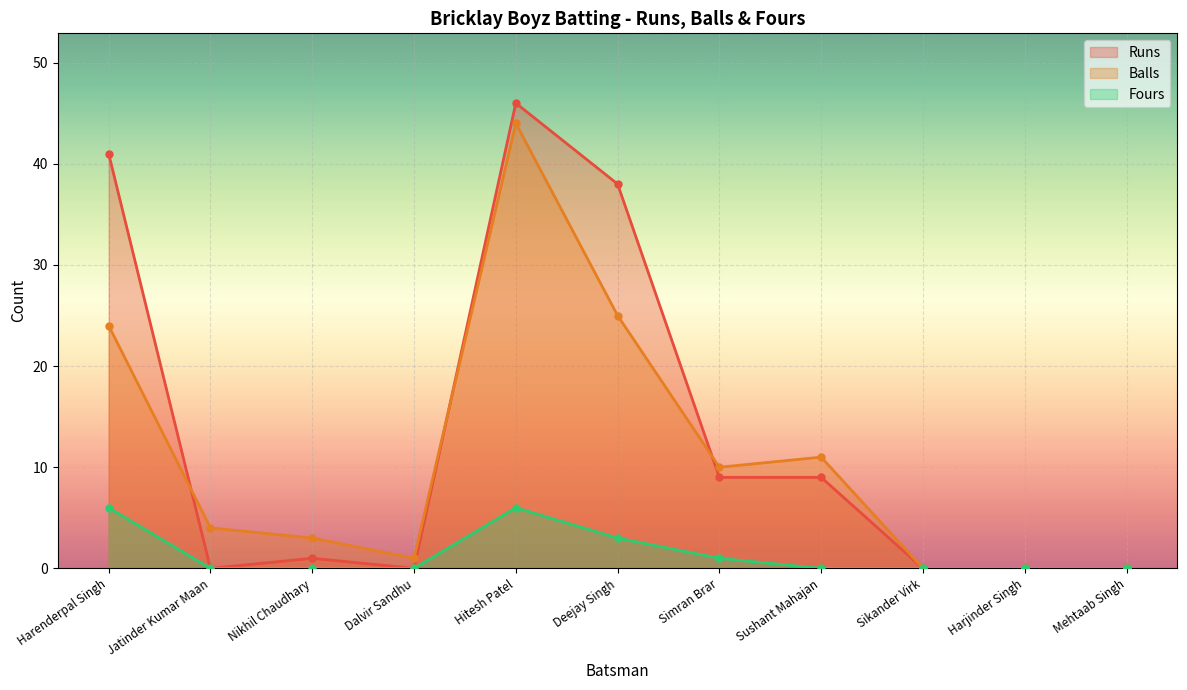

What is the approximate value of Runs at Sushant Mahajan?

9